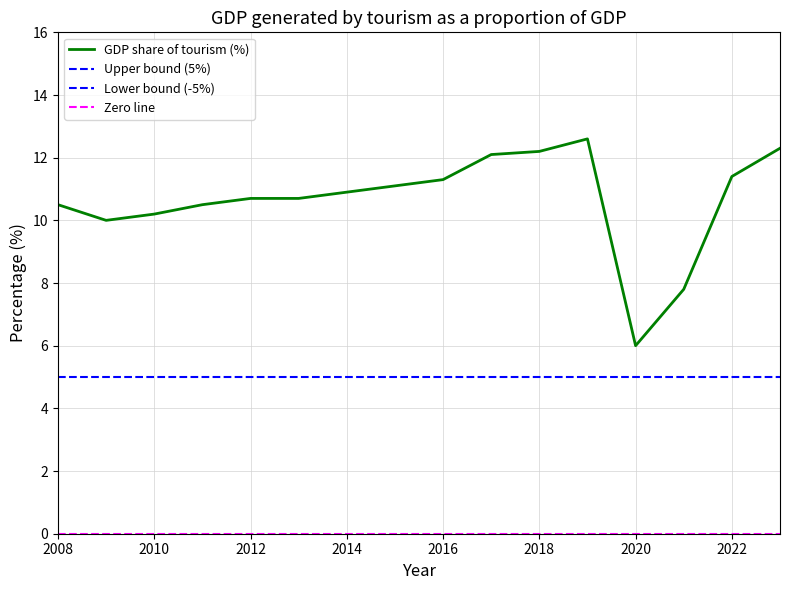

How many values are below 10?

2